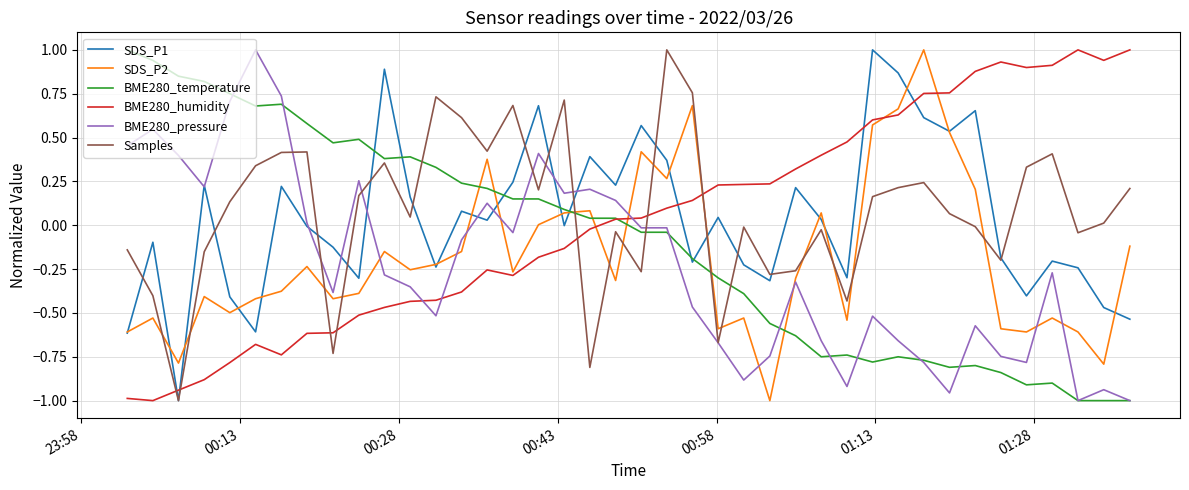

What is the maximum value shown in the chart?

1.0